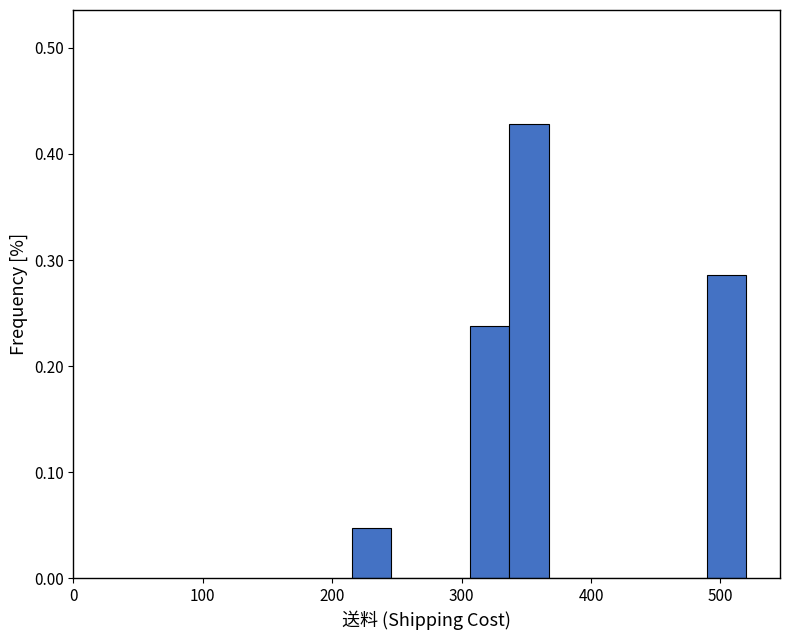

Around what value on the x-axis is the tallest bar? Give the approximate position of its centre, as read against the axis.

350